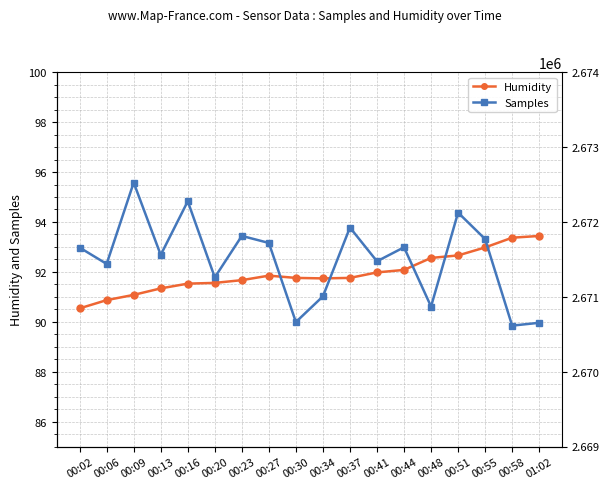

At which label does Humidity reach its minimum?

00:02